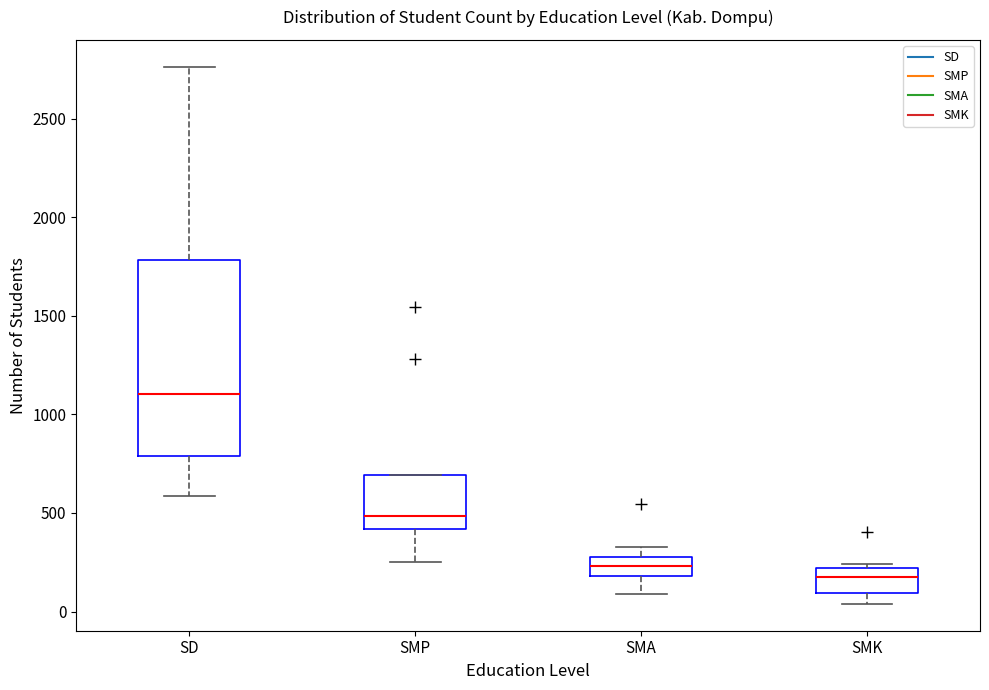

Reading left to right, read every box against the y-axis: the position of its median line, the range the box covers, and the ends of its whiskers. The values are not printed on the chart, so give them approximately, as read against the axis.

SD: median 1100, box 800 to 1800, whiskers 600 to 2750
SMP: median 500, box 400 to 700, whiskers 250 to 700
SMA: median 250, box 200 to 300, whiskers 100 to 350
SMK: median 200 (inside the box), box 100 to 200, whiskers 50 to 250